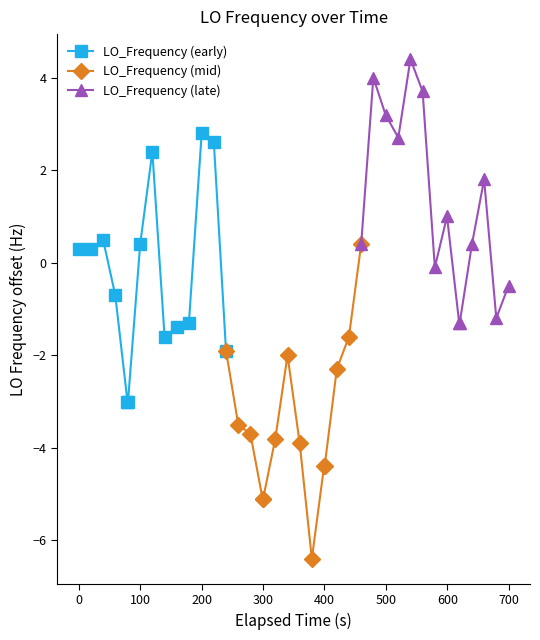

How many positive values does the LO_Frequency (early) series have?

7